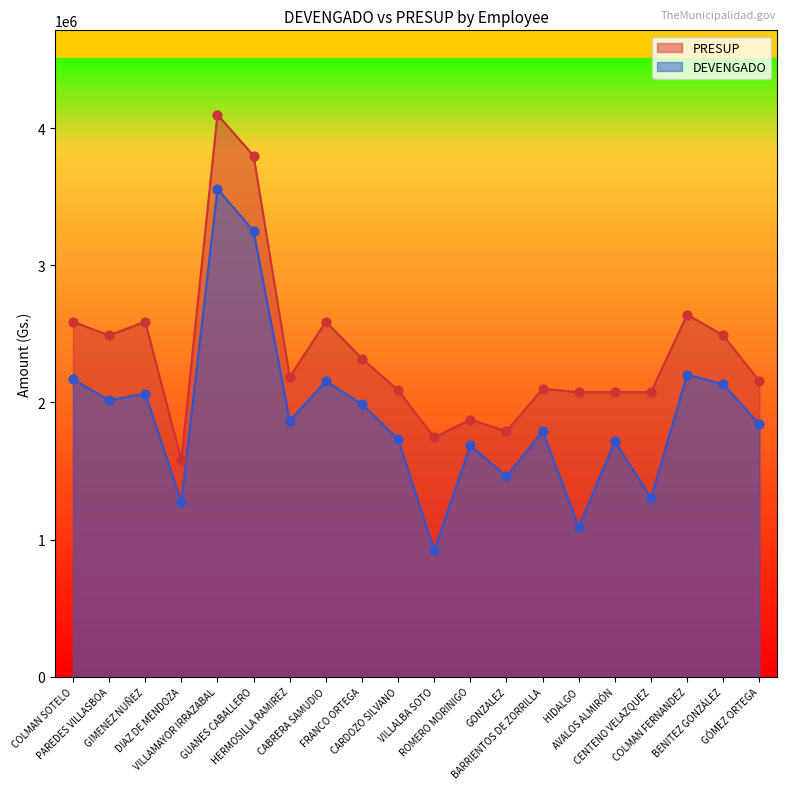

At which category is the sum across all series the highest?

VILLAMAYOR IRRAZABAL